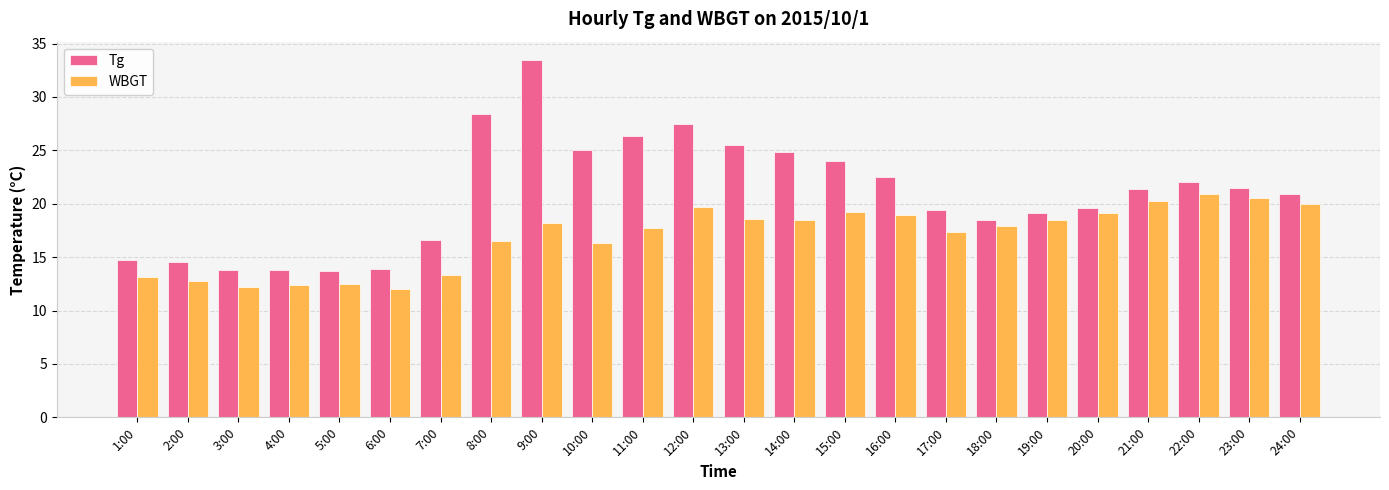

What is the value of the Tg bar at the 15th from the left?

24.0